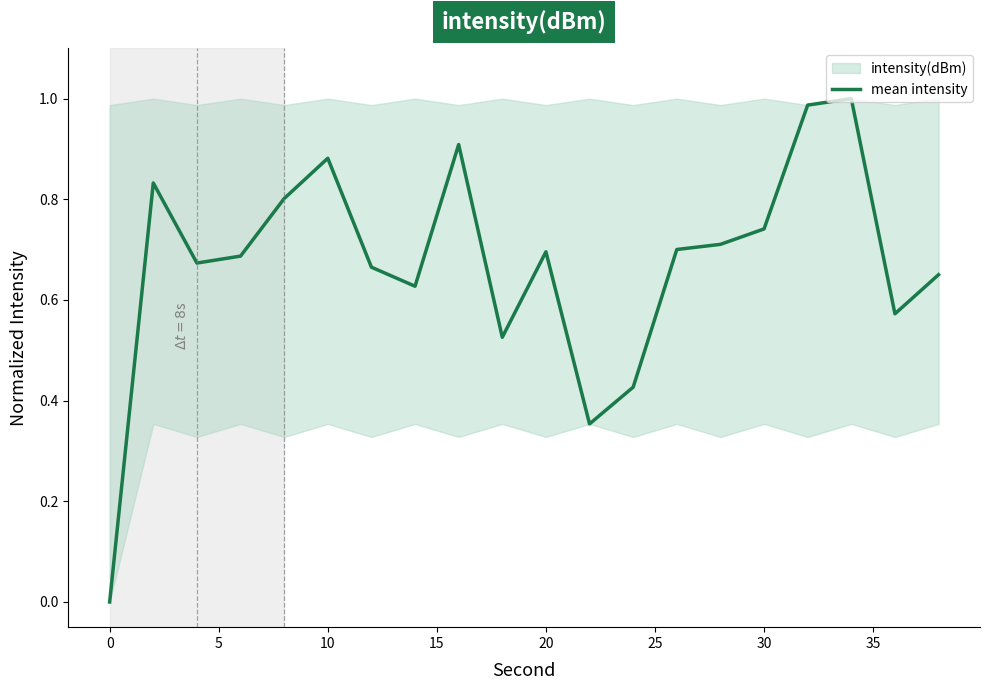

The chart shows a value of 1.0 at 5. True or false?

False